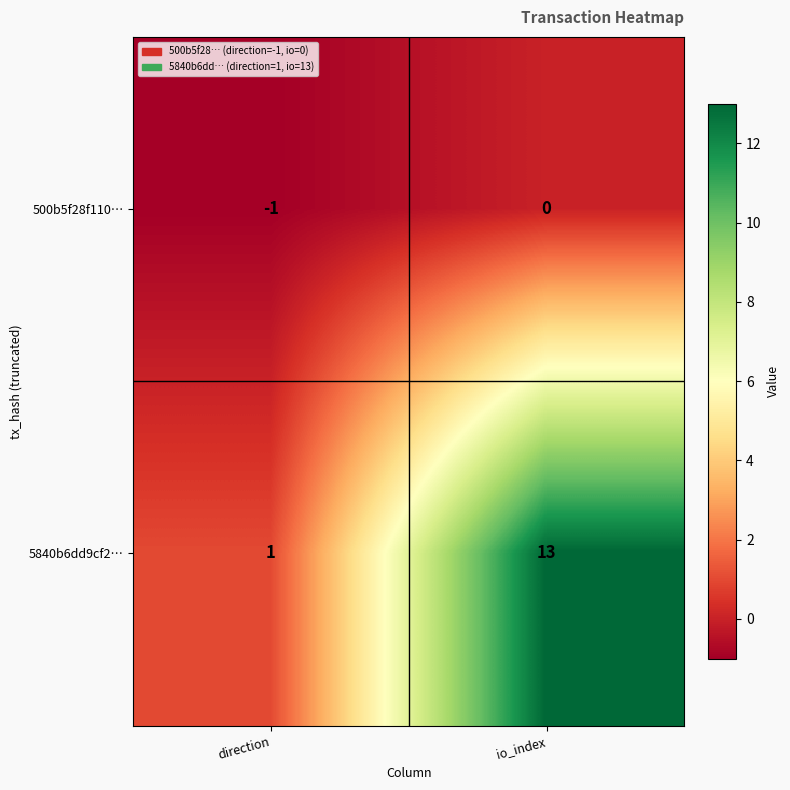

How many series are shown in this chart?

2